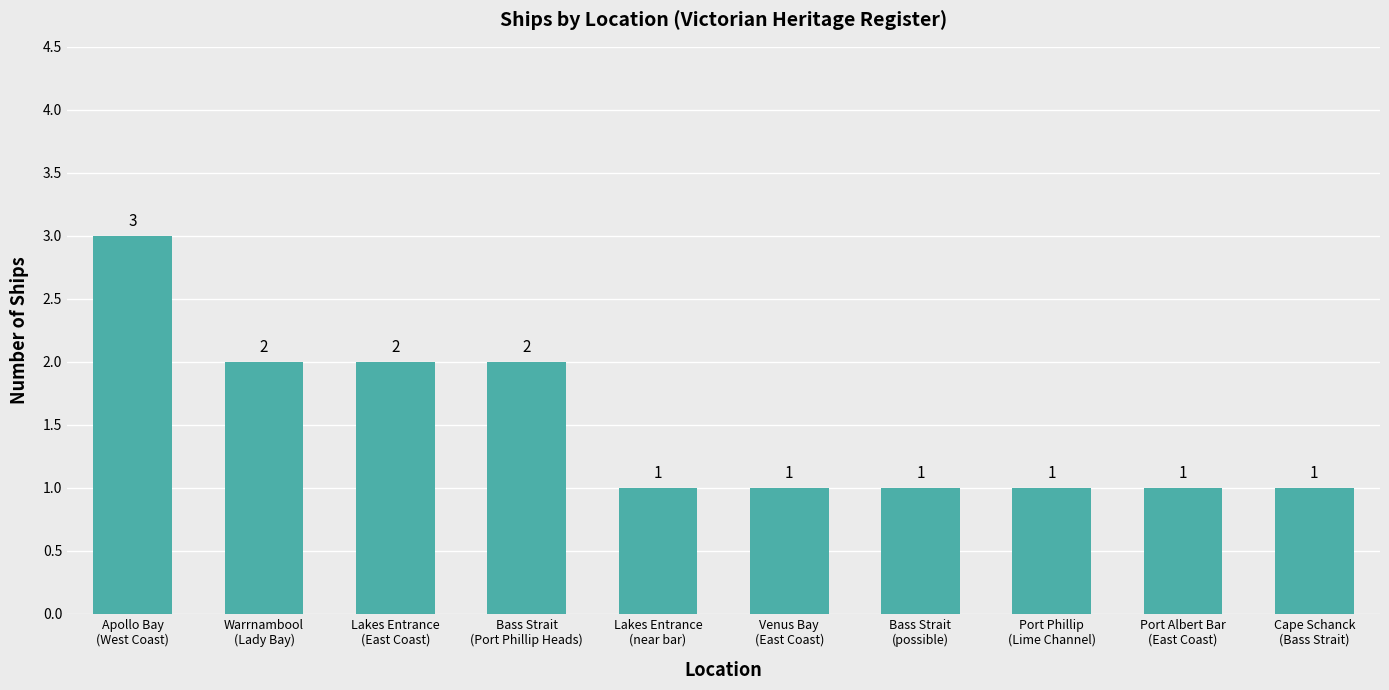

How many values are between 1 and 2?

9